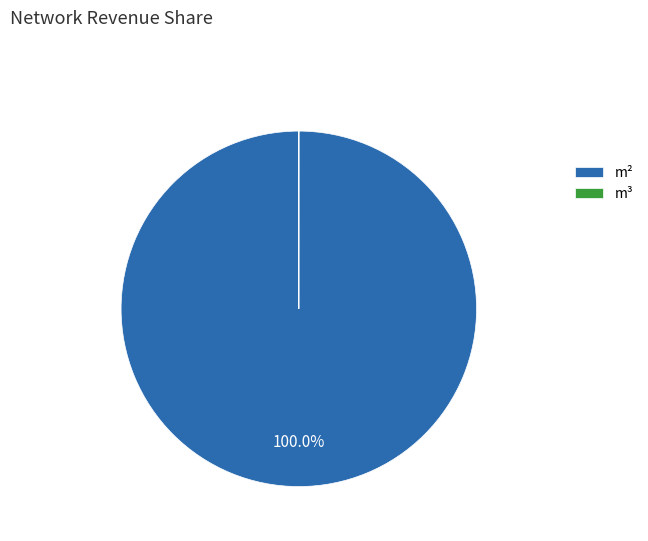

What is the largest slice in the pie chart?

m²